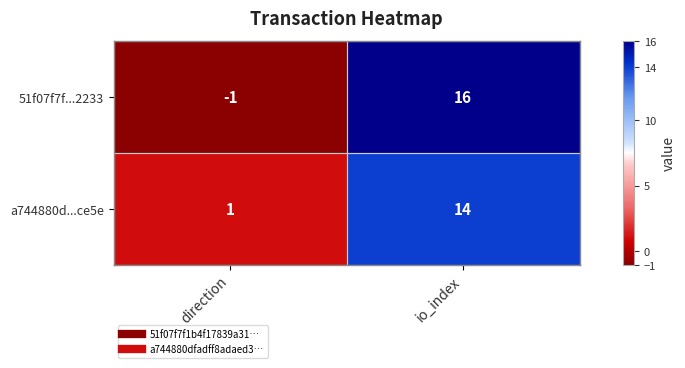

What value does the a744880d...ce5e series have at io_index, to the nearest 5?

15